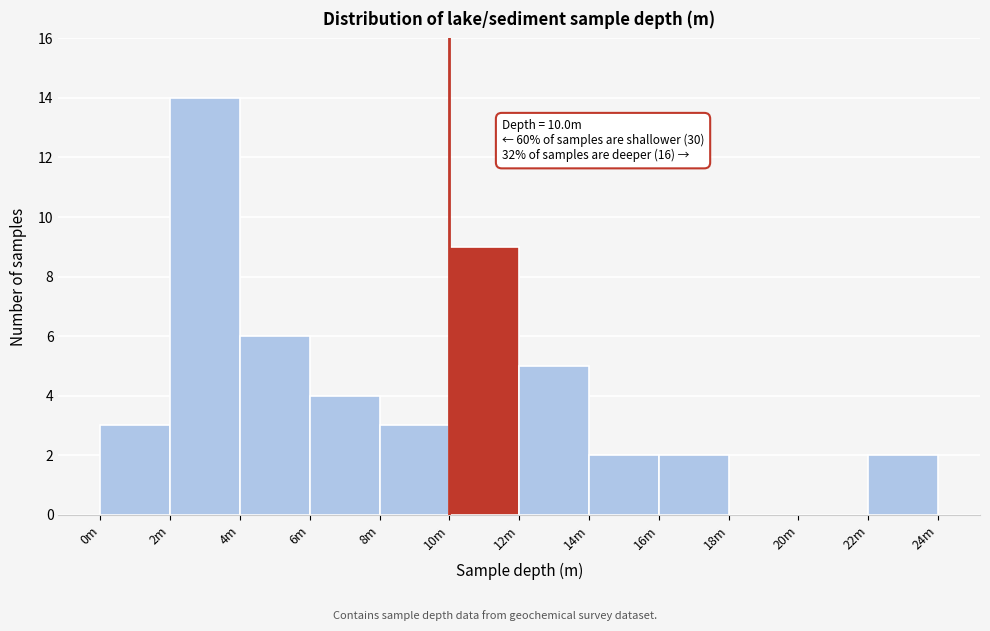

Reading left to right, what are all the values shown in this chart?

0m=3	2m=14	4m=6	6m=4	8m=3	10m=9	12m=5	14m=2	16m=2	18m=0	20m=0	22m=2